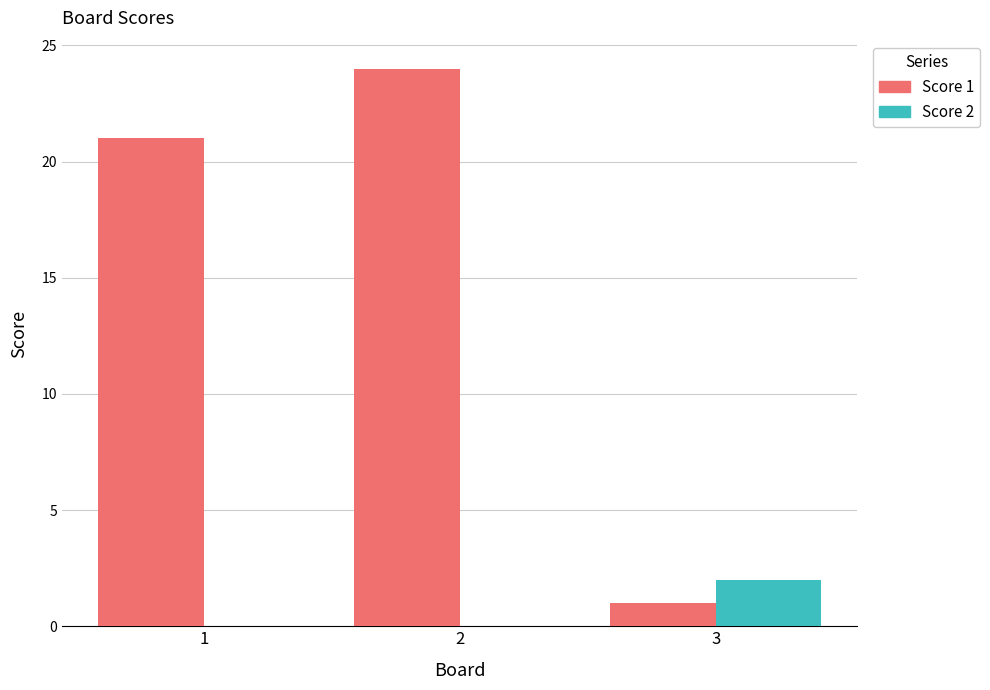

Between 1 and 3, which series saw the biggest shift?

Score 1